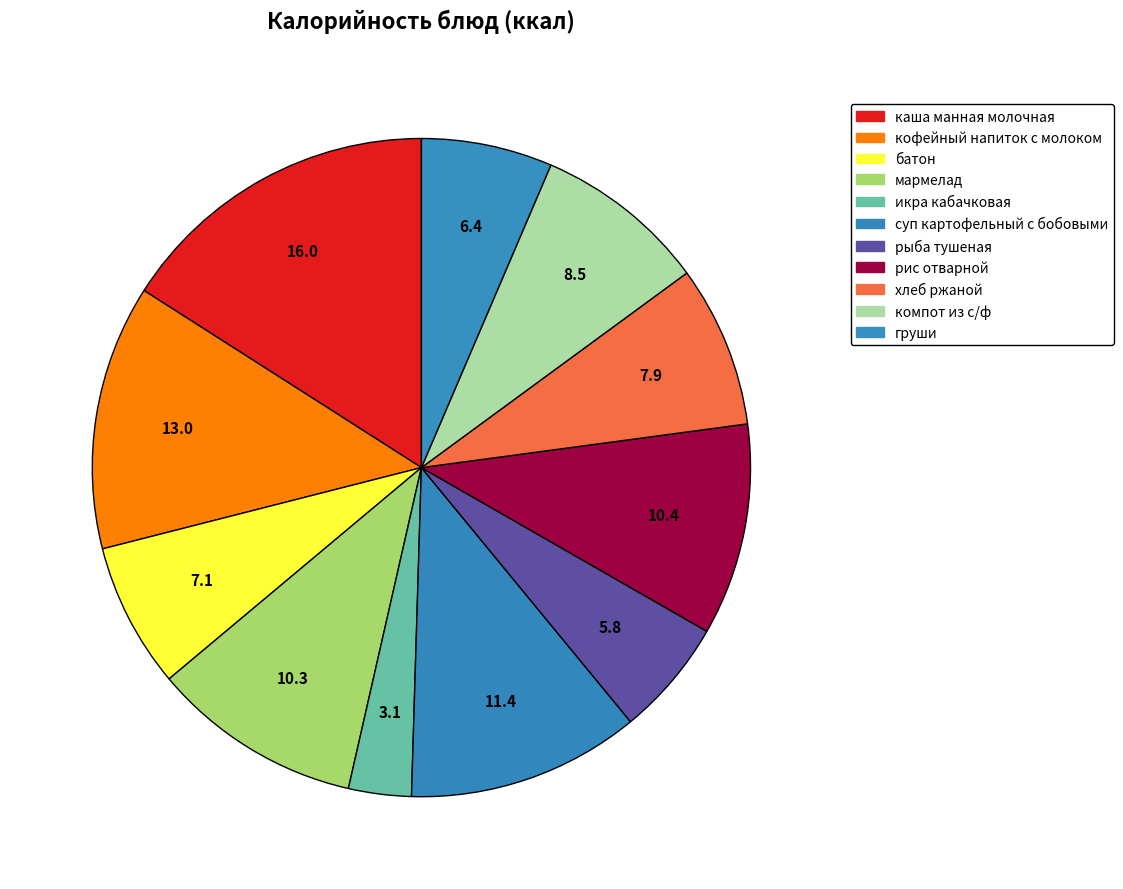

What portion of the pie excludes рис отварной?

89.6%